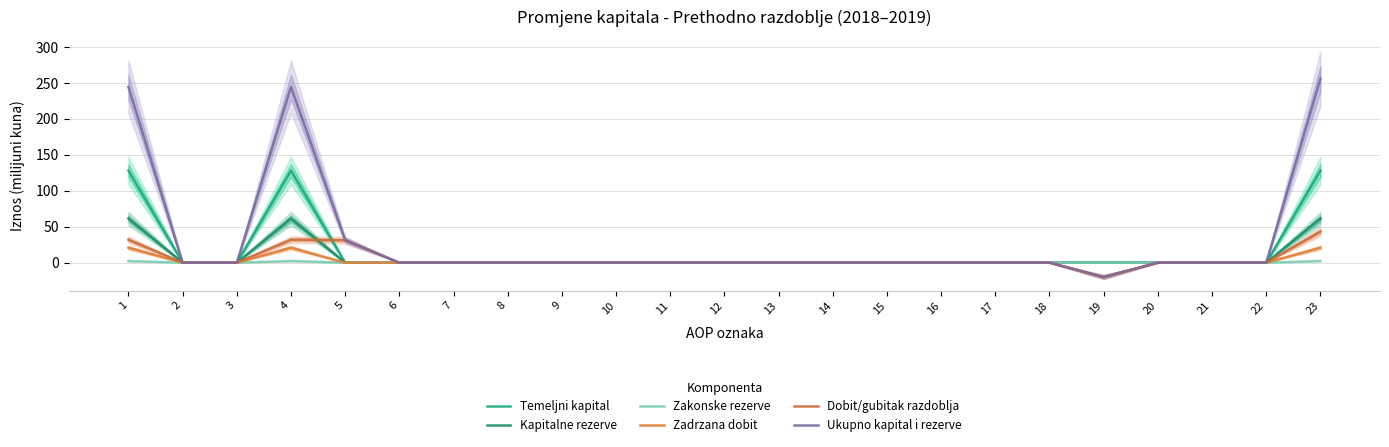

True or false: Zakonske rezerve has a value of 0.0 at 14.

True